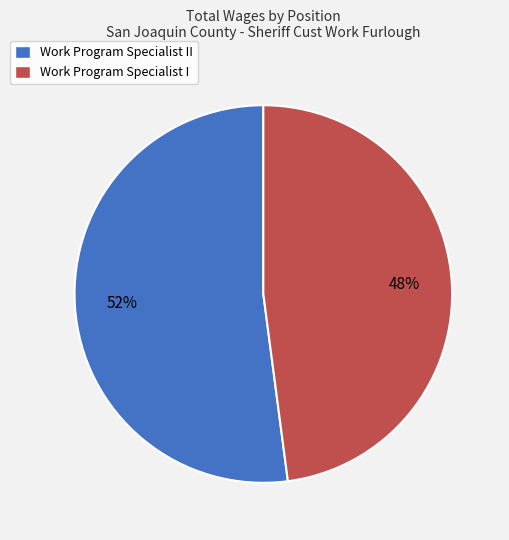

Between Work Program Specialist I and Work Program Specialist II, which is larger?

Work Program Specialist II